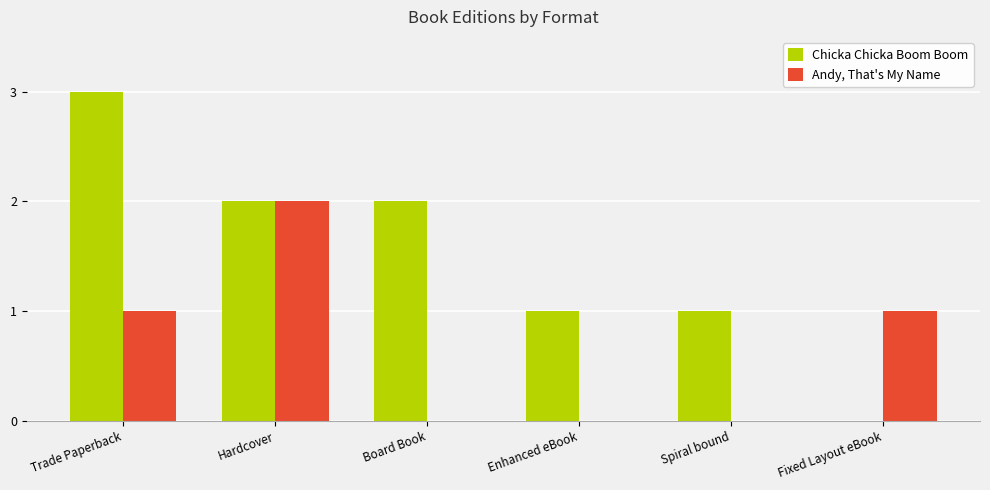

Reading left to right, transcribe all the data shown in this chart.

Chicka Chicka Boom Boom: 3	2	2	1	1	0
Andy, That's My Name: 1	2	0	0	0	1